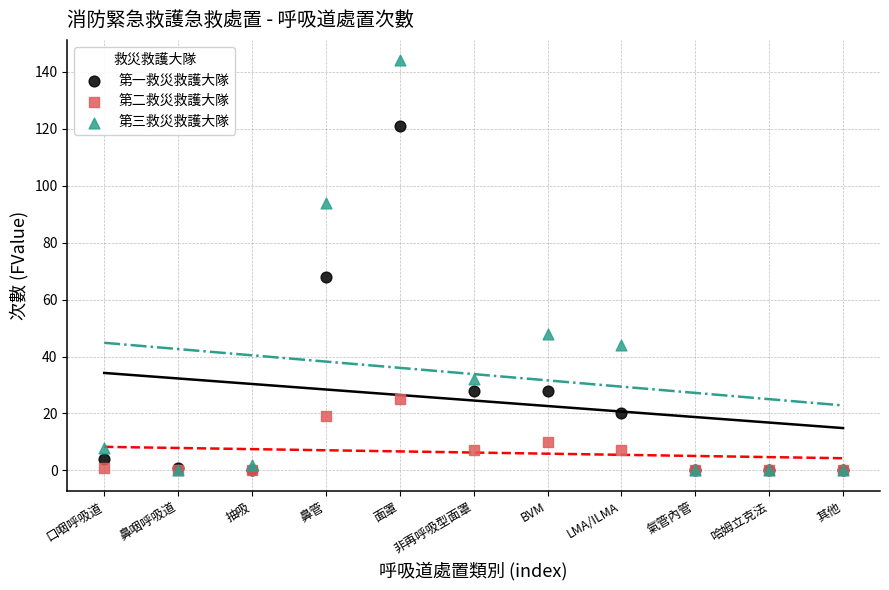

Across all series, what Y value is closest to 72?

68